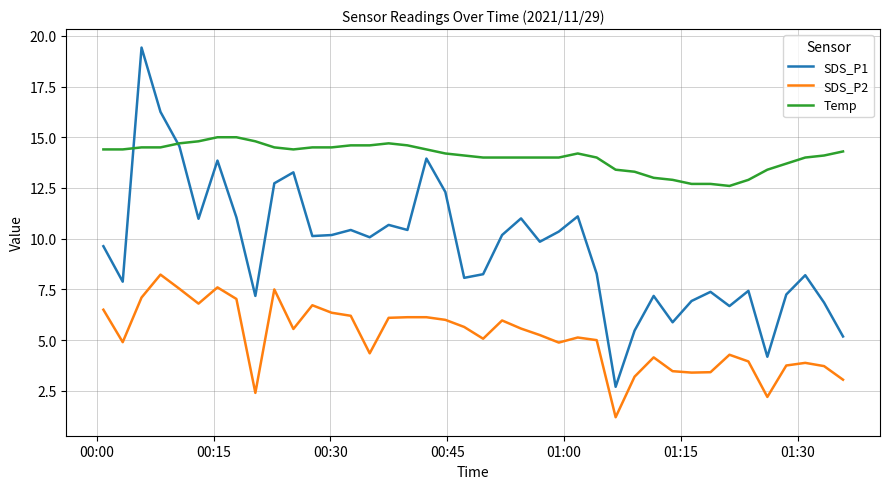

How many values in the SDS_P1 series exceed 10?

20